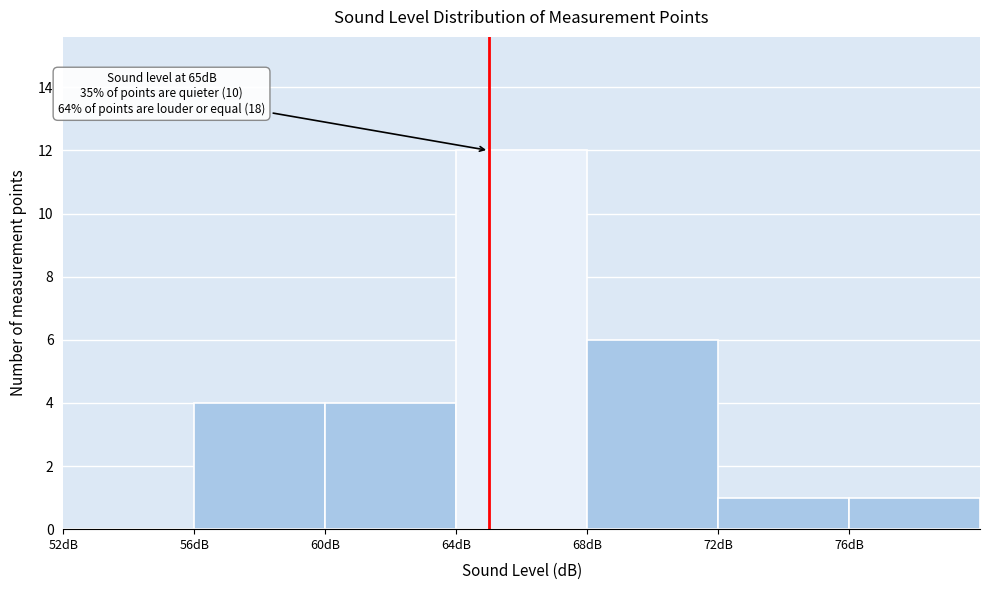

Over which range of the x-axis is the bar tallest?

64 to 68